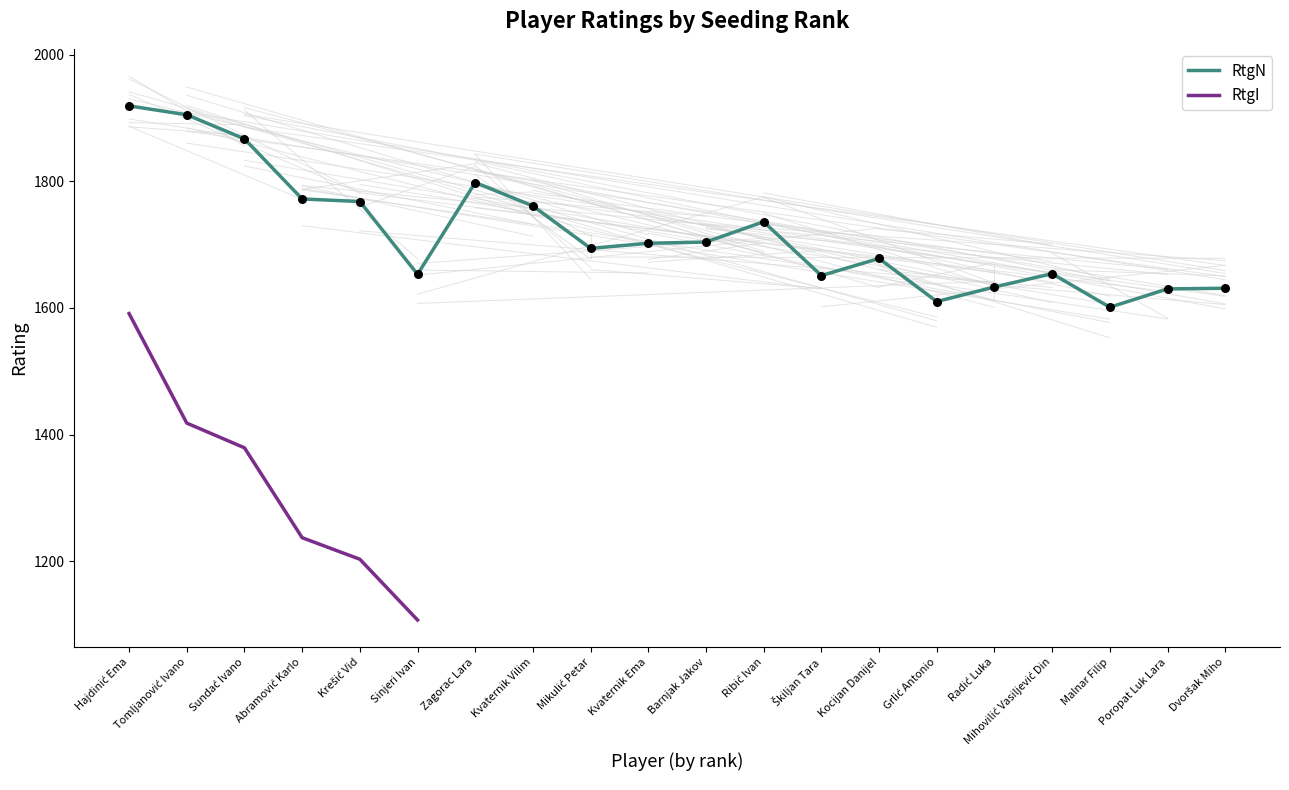

Approximately how many times larger is the value at Dvoršak Miho compared to Krešić Vid?

0.9